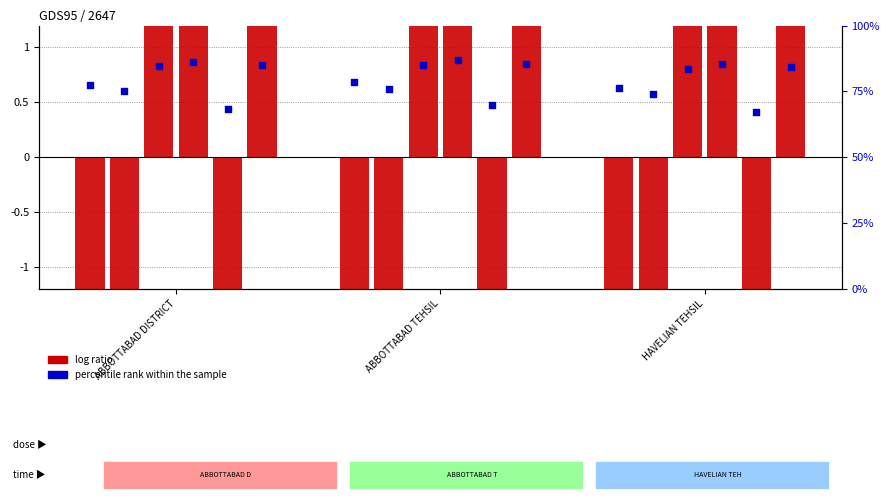

What is the change in value from ABBOTTABAD TEHSIL to HAVELIAN TEHSIL?

-2.3